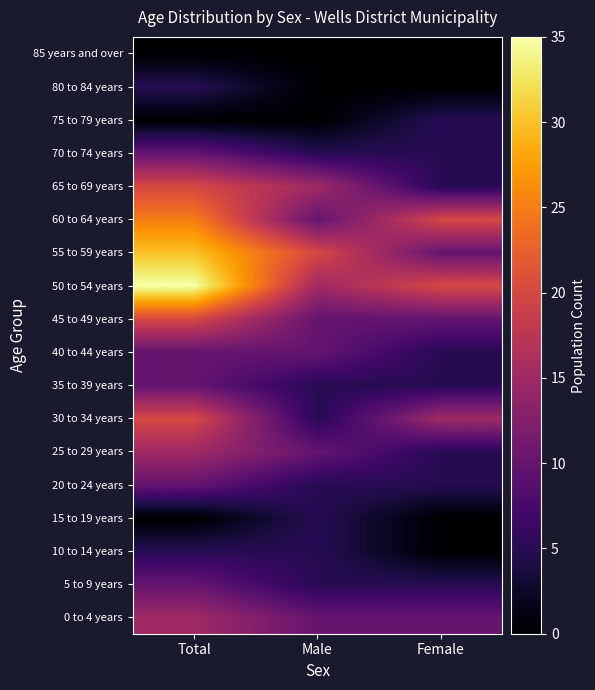

How many data points does each series have?

3